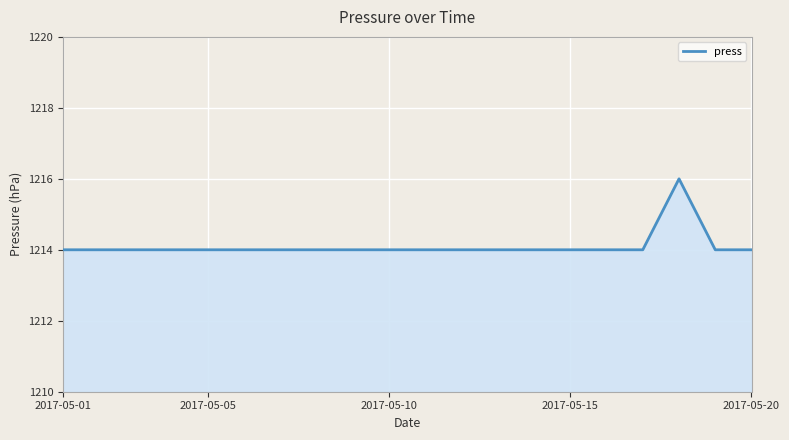

What is the greatest value displayed?

1216